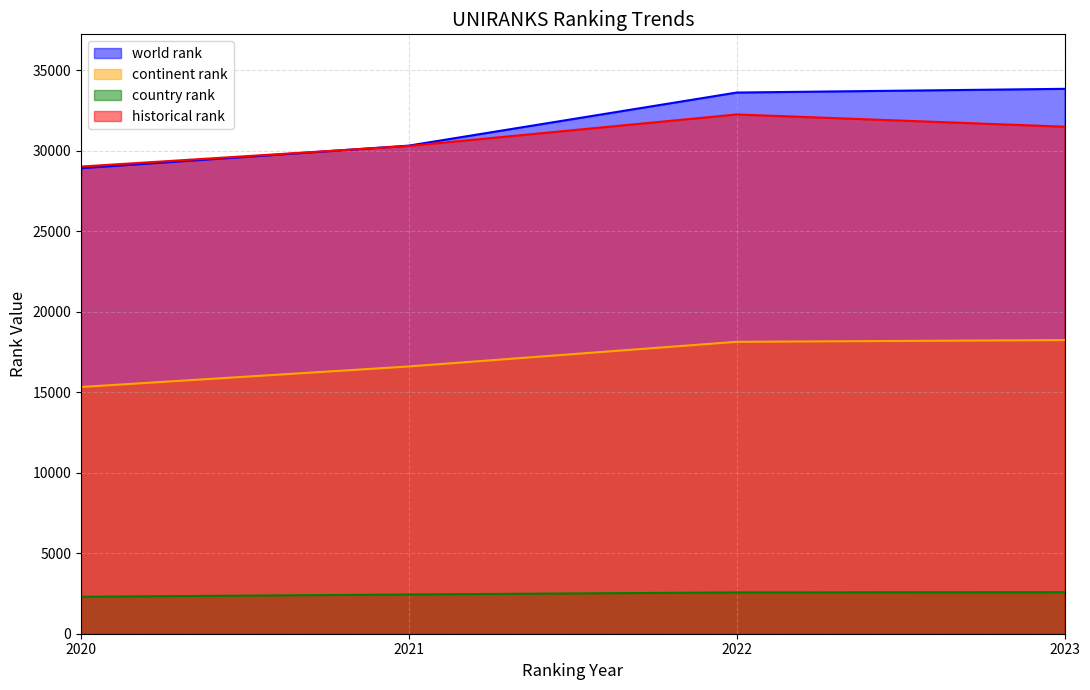

At 2021, list the series in order from smallest to largest.

country rank, continent rank, historical rank, world rank